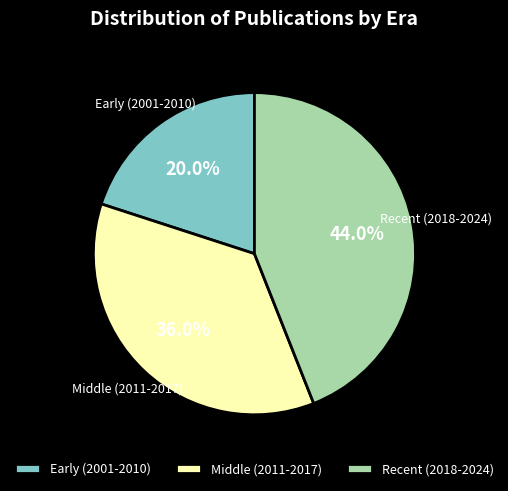

Count the number of slices in the pie.

3